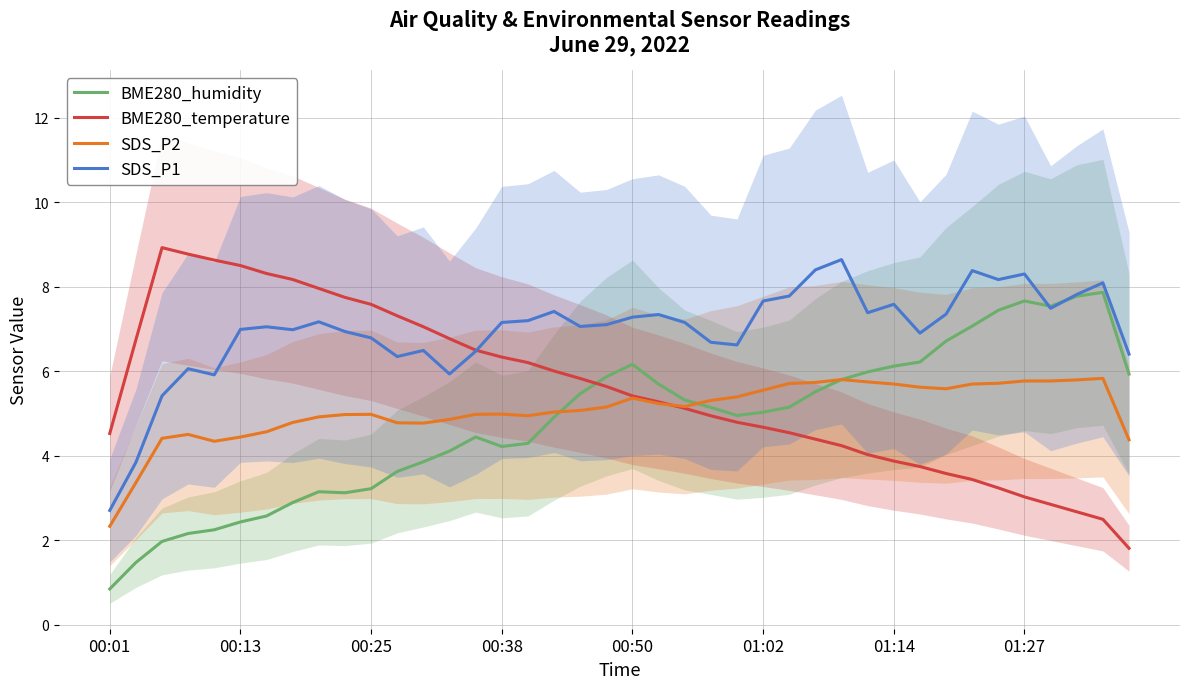

Is it true that SDS_P2 equals 8.4 at 00:38?

False